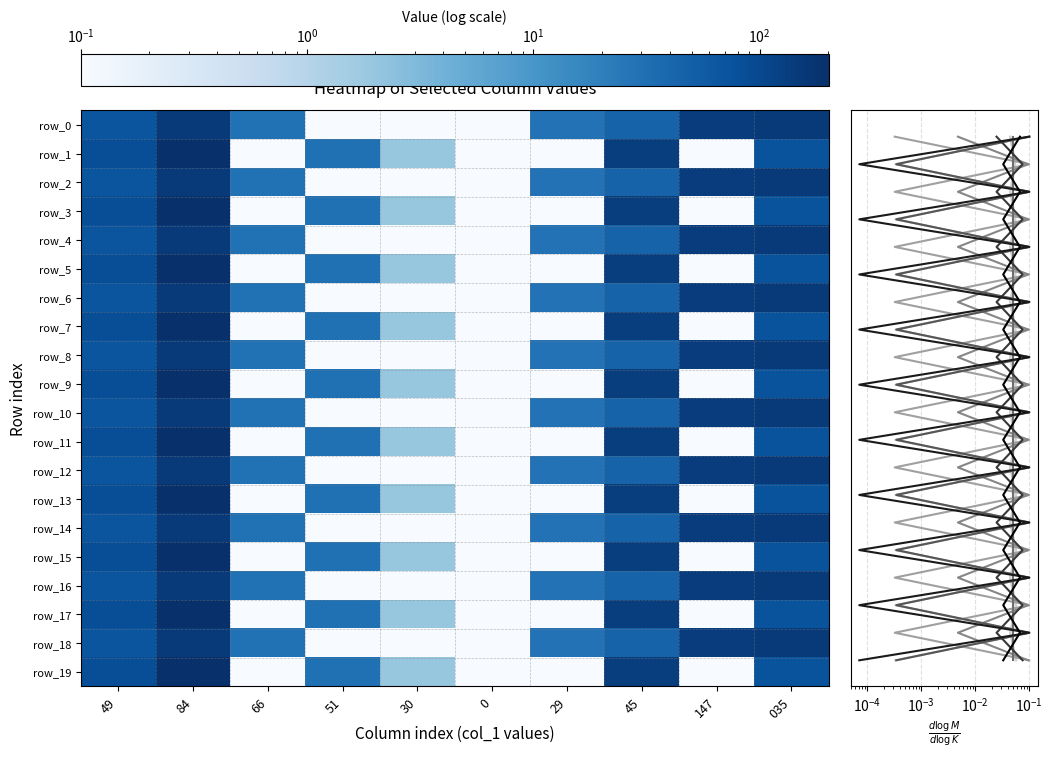

What is the sum of the row_5 values at 51 and 30?

33.0